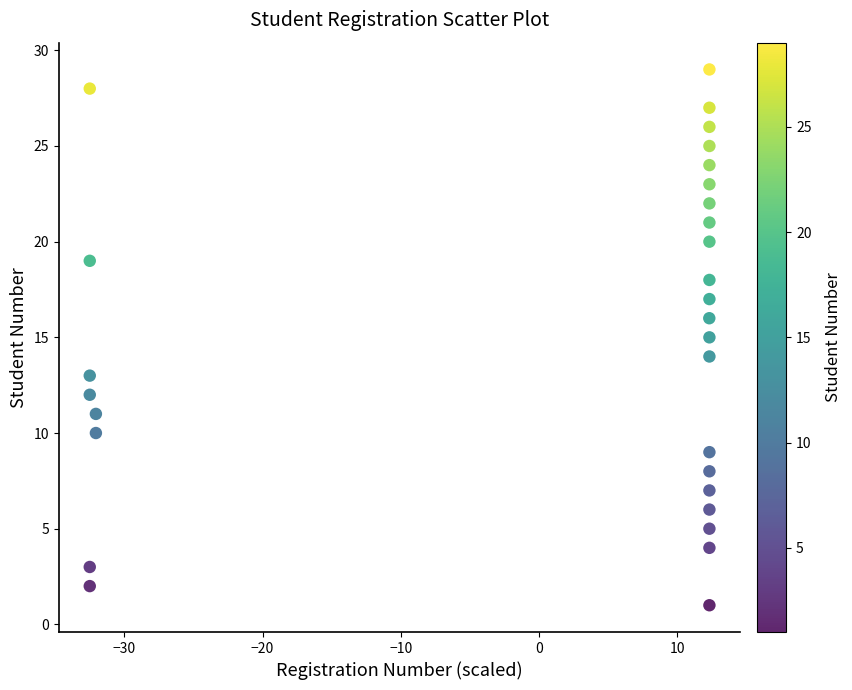

What is the range of Y values (max minus min)?

28